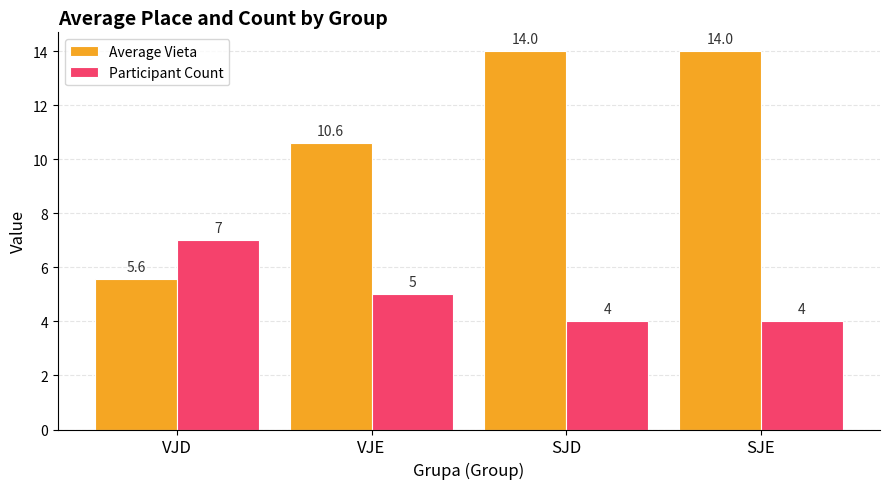

Where does the Participant Count series first go above 5?

VJD